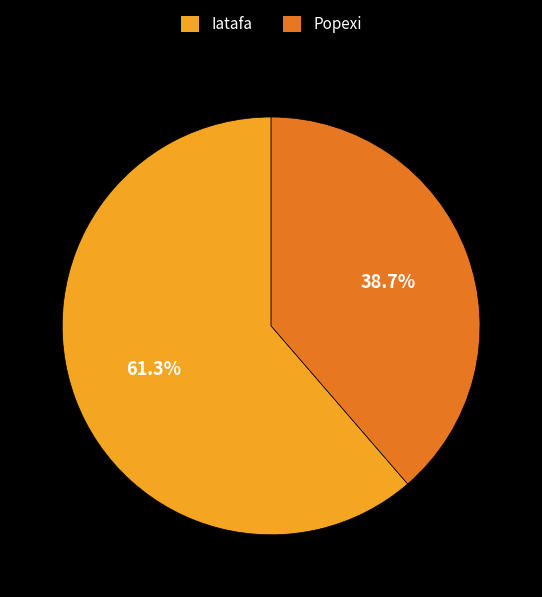

Count the number of slices in the pie.

2